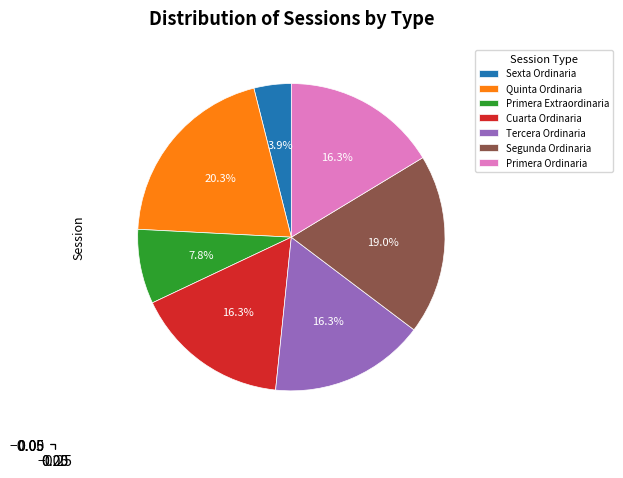

Which category has the smallest portion of the pie?

Sexta Ordinaria